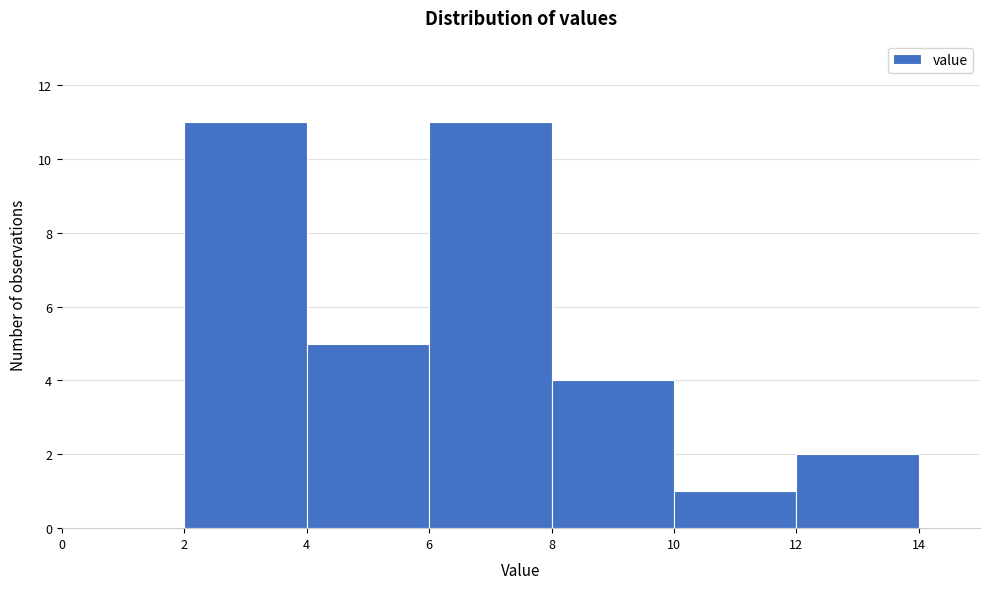

Reading left to right, list every bar in this chart as the range it spans on the x-axis followed by its height. The values are not printed on the chart, so give them approximately, as read against the axis.

0 to 2: 0
2 to 4: 11
4 to 6: 5
6 to 8: 11
8 to 10: 4
10 to 12: 1
12 to 14: 2